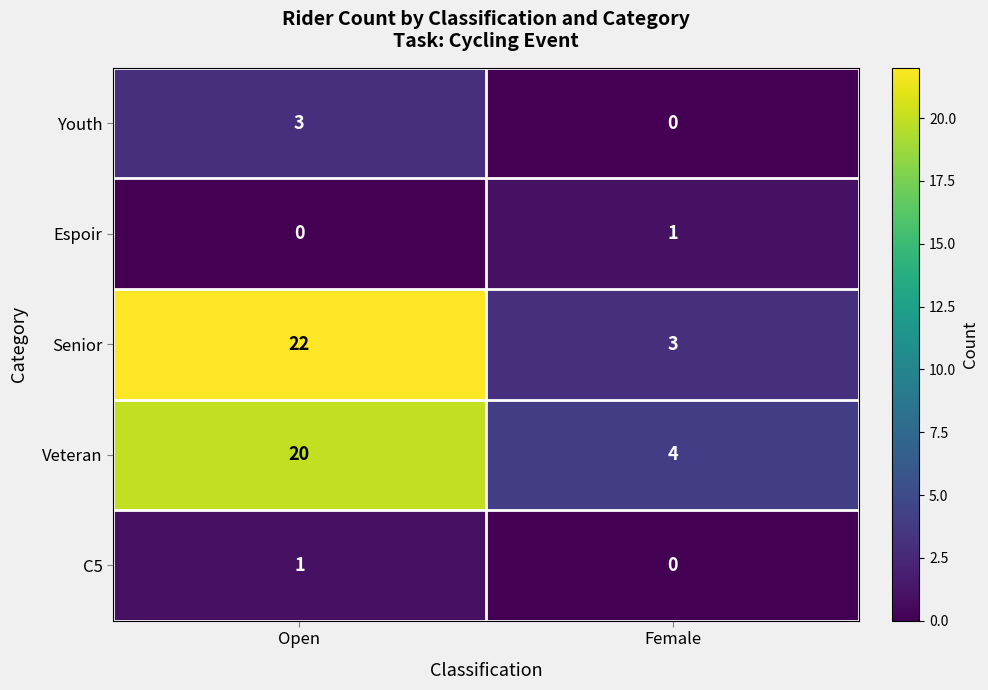

Which series has the largest range (max minus min)?

Senior